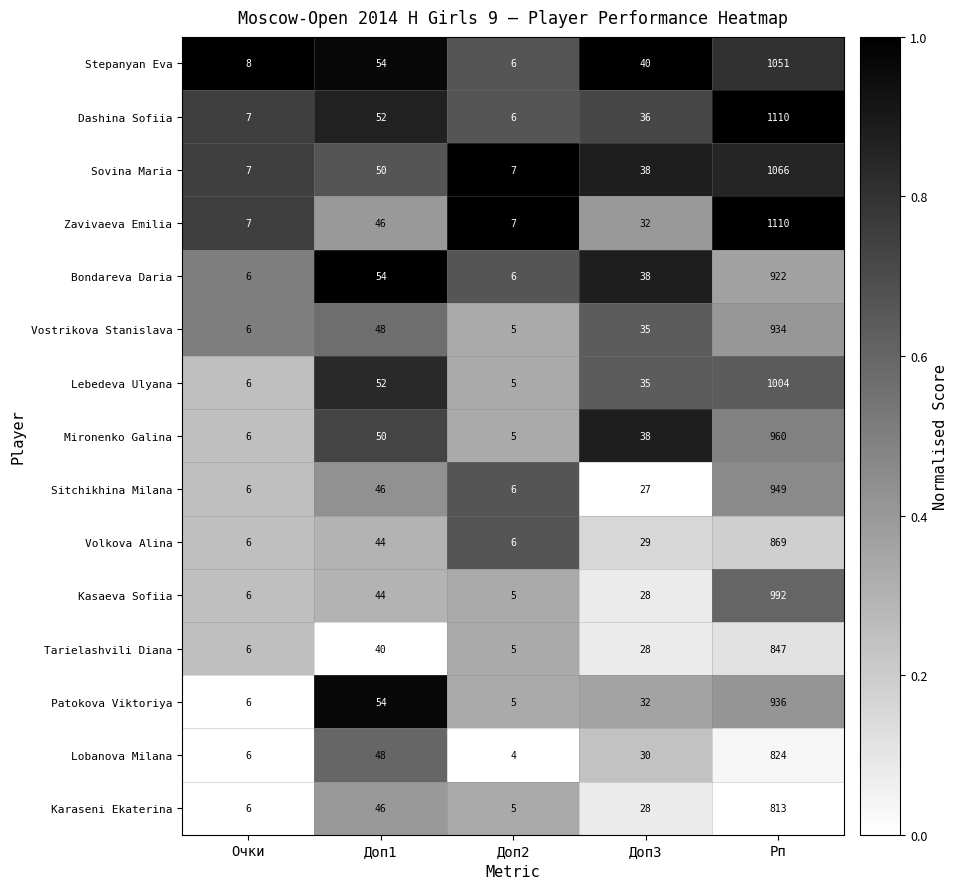

Where is Tarielashvili Diana nearest to the value 426?

Доп1